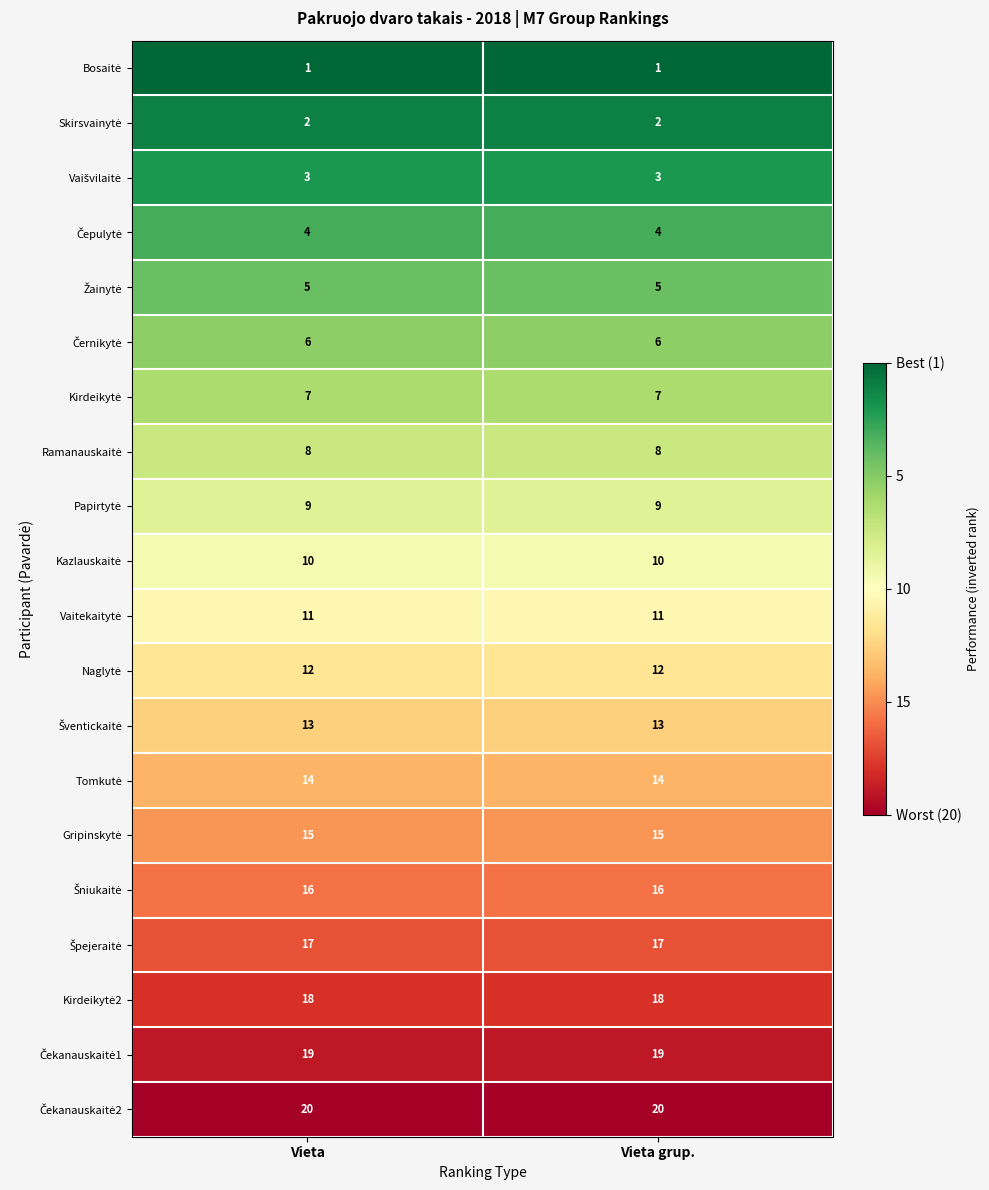

What is the difference between the highest and lowest values at Vieta grup.?

19